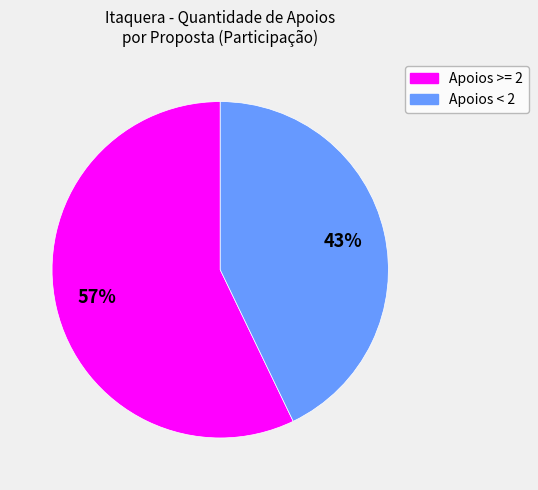

To the nearest percent, what is the difference between the largest and smallest slice percentages?

14%